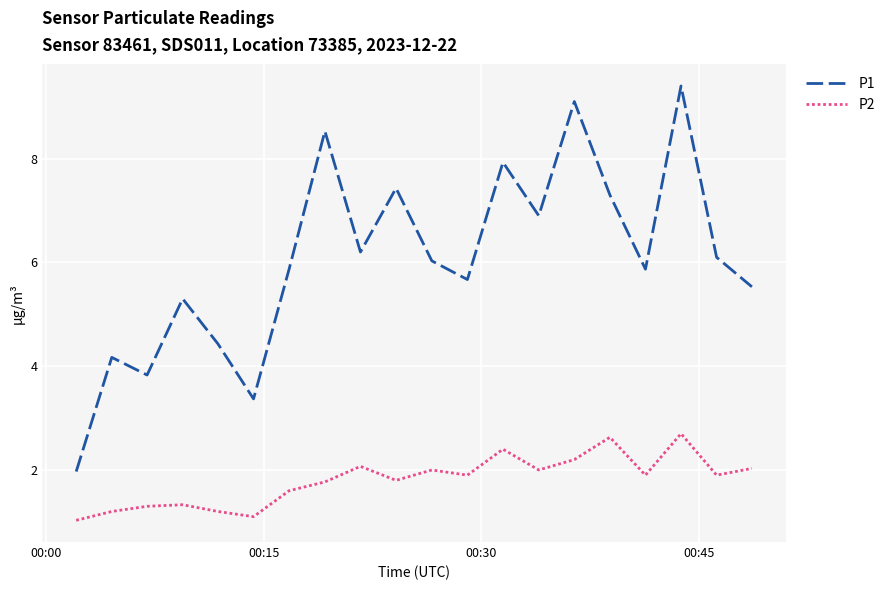

Which series has the widest spread of values?

P1